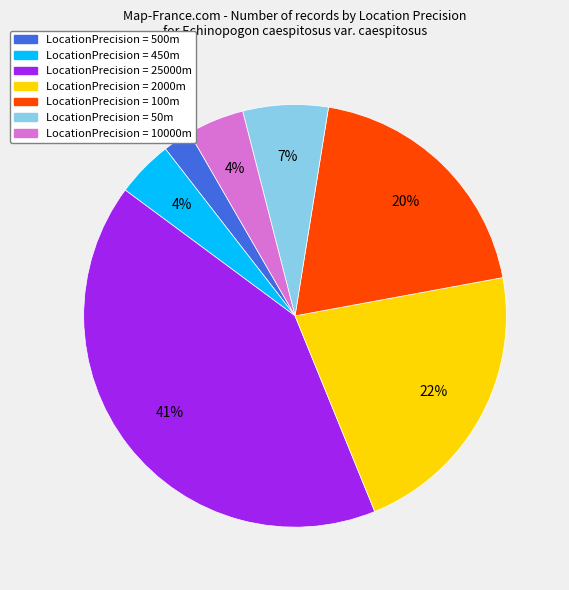

Does any single category account for the majority?

No